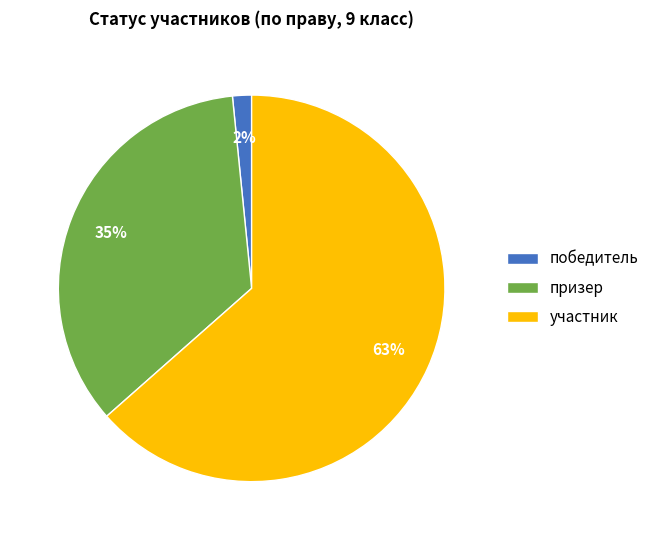

To the nearest percent, what is the average slice percentage?

33%